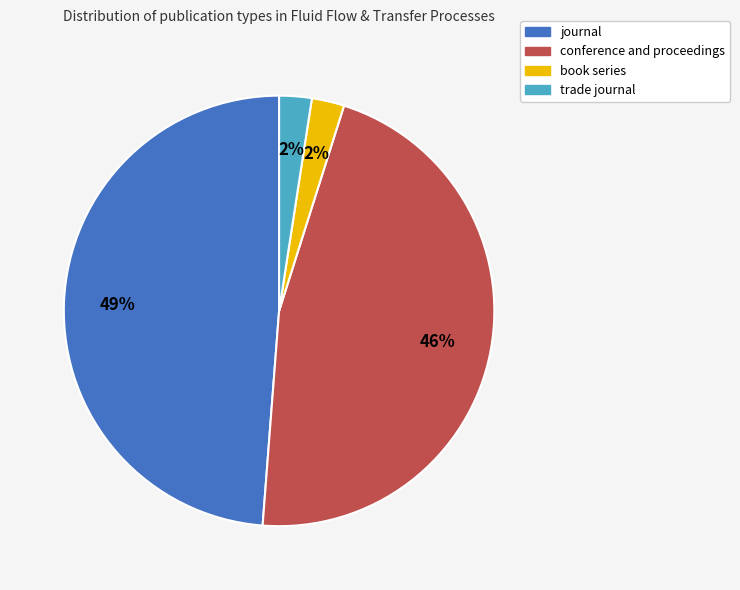

The trade journal slice represents 14% of the pie. True or false?

False